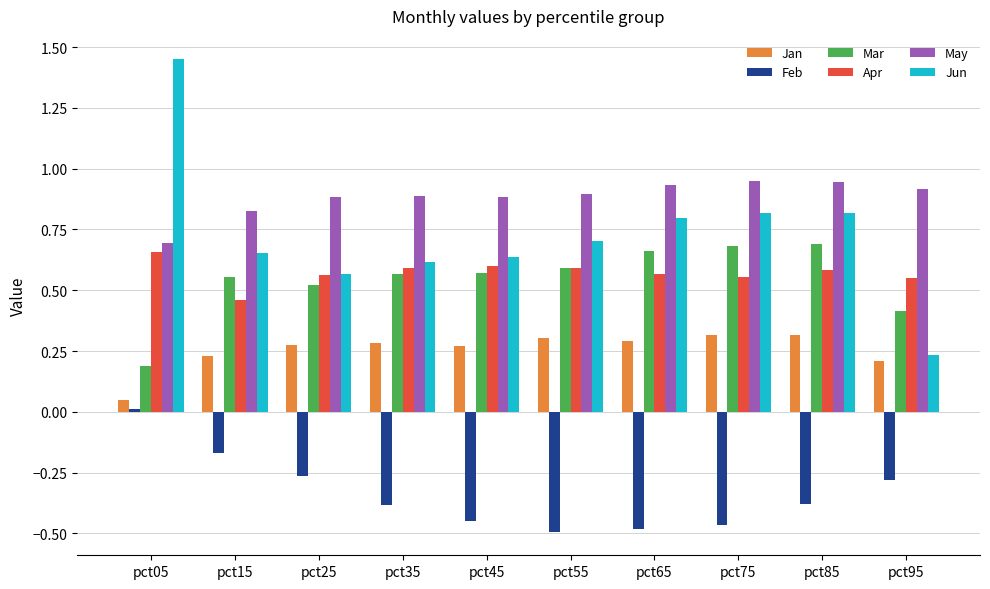

What is the value of the Feb bar at the 4th from the left?

-0.4